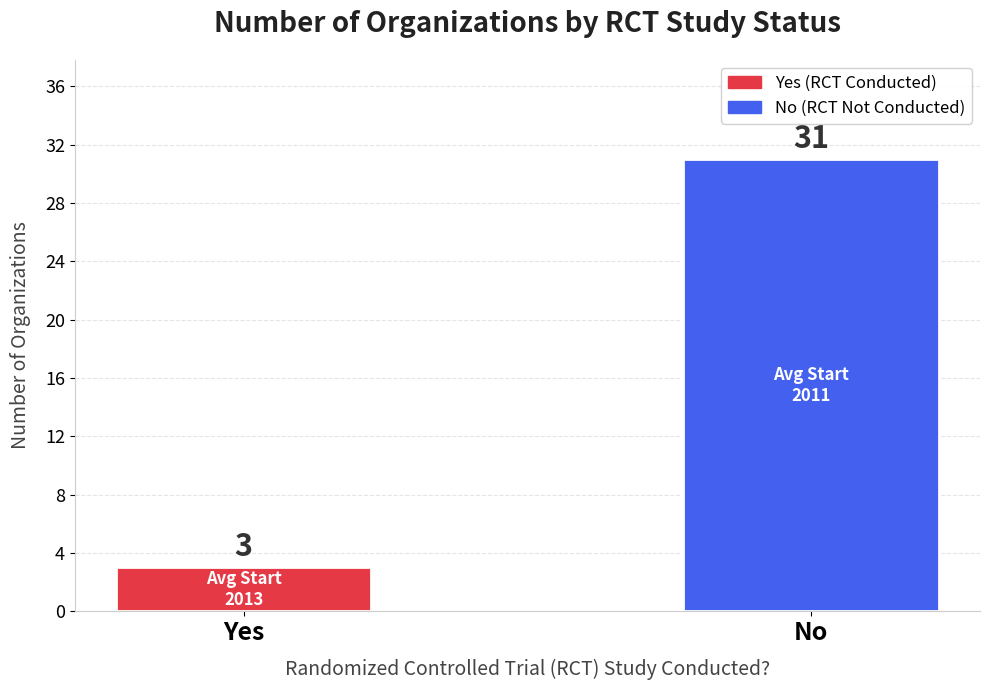

How many bars are there in total?

2